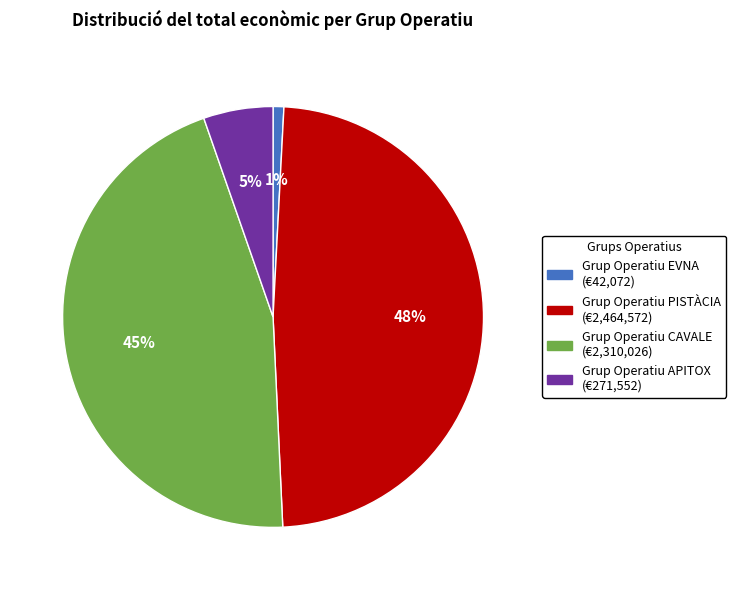

Does any single category account for the majority?

No